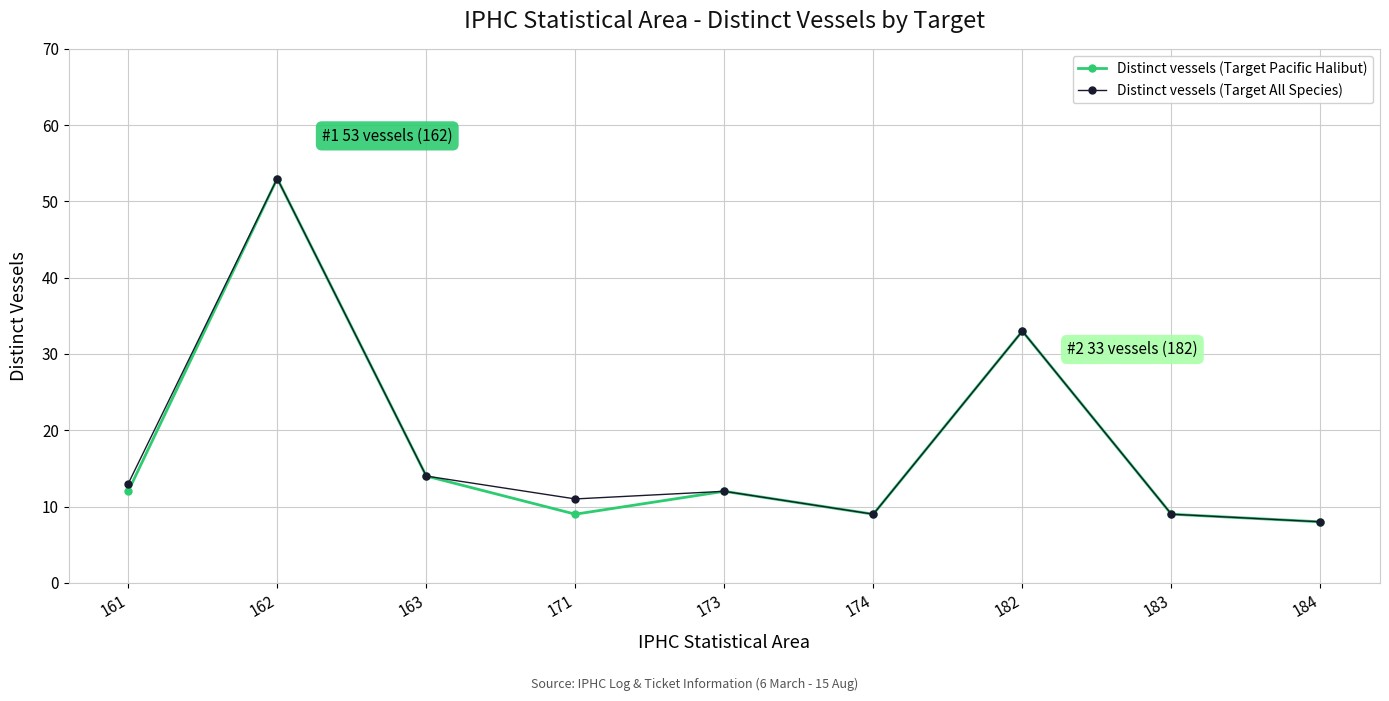

Where does the Distinct vessels (Target All Species) series first go above 12?

161